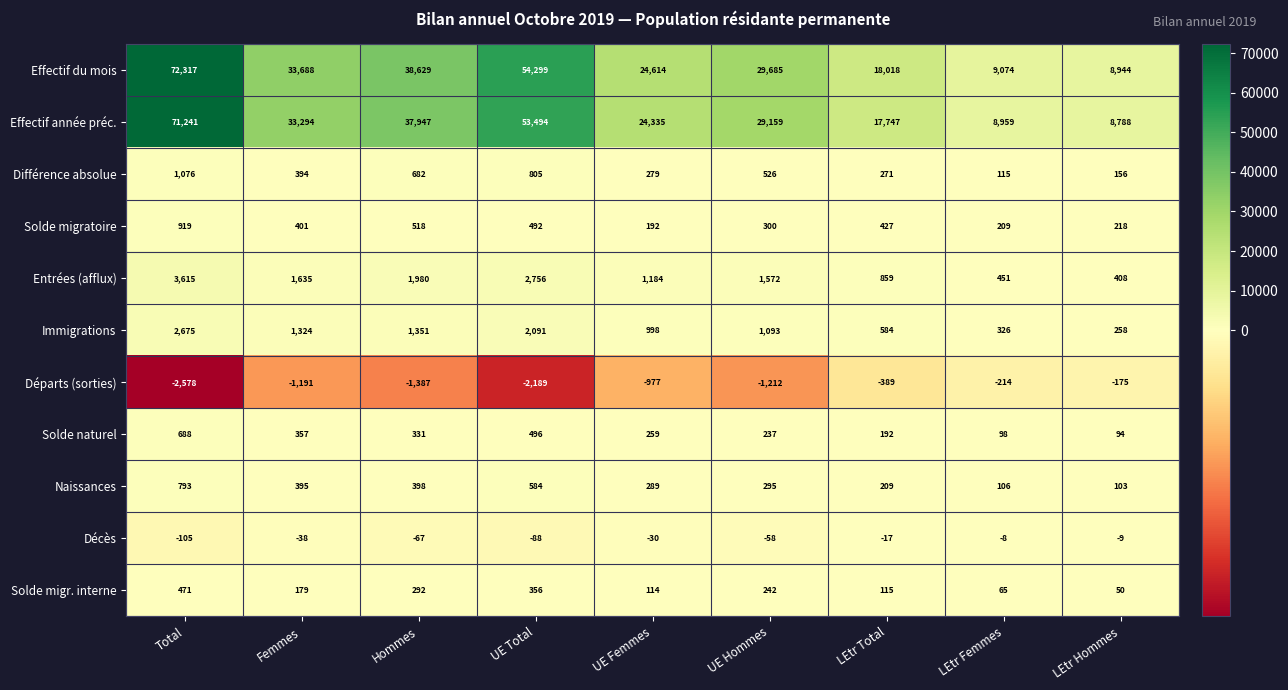

What value does the Effectif année préc. series have at LEtr Hommes?

8788